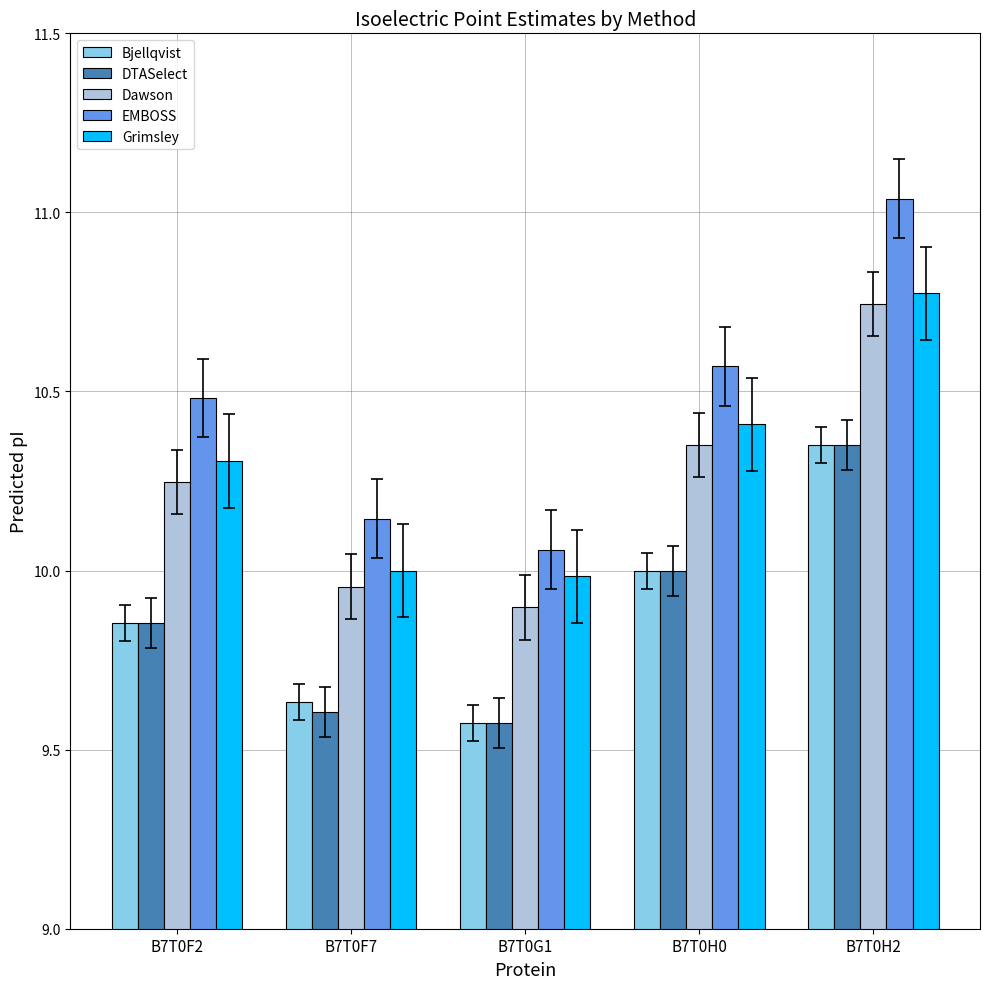

Which series has the largest range (max minus min)?

EMBOSS